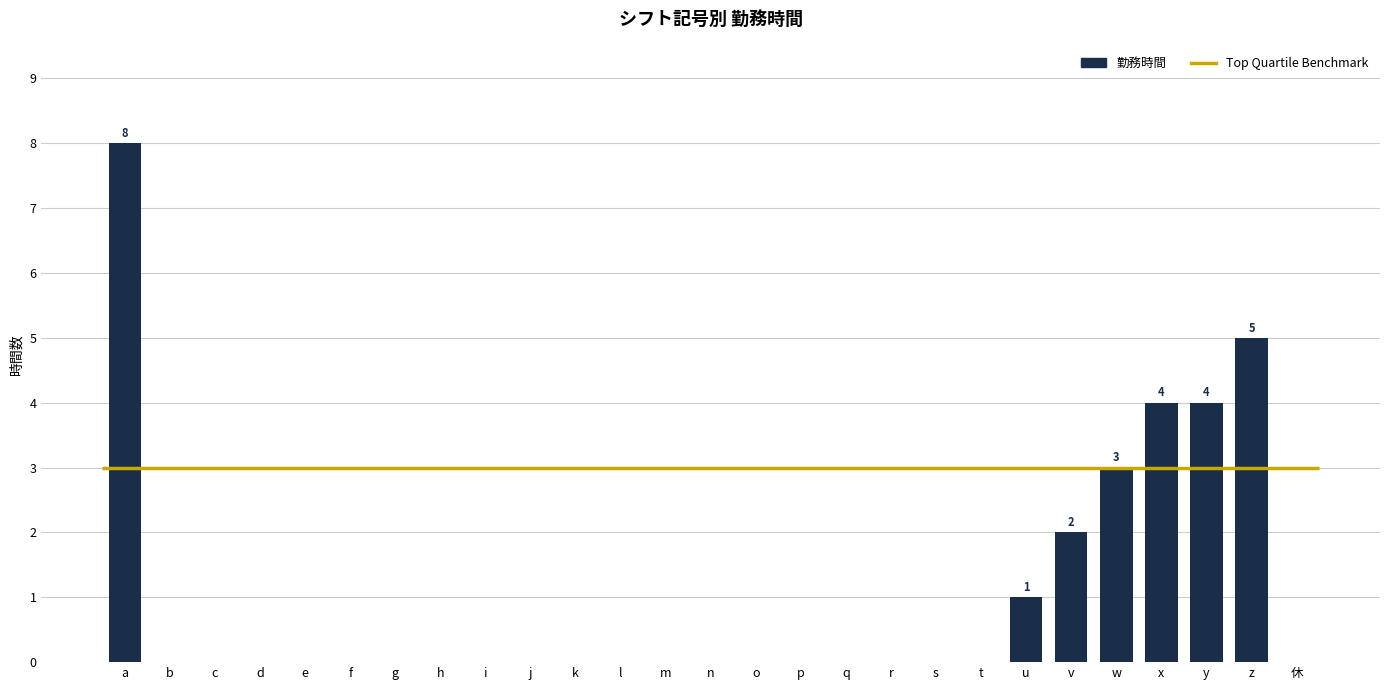

The value at r is 0. True or false?

True